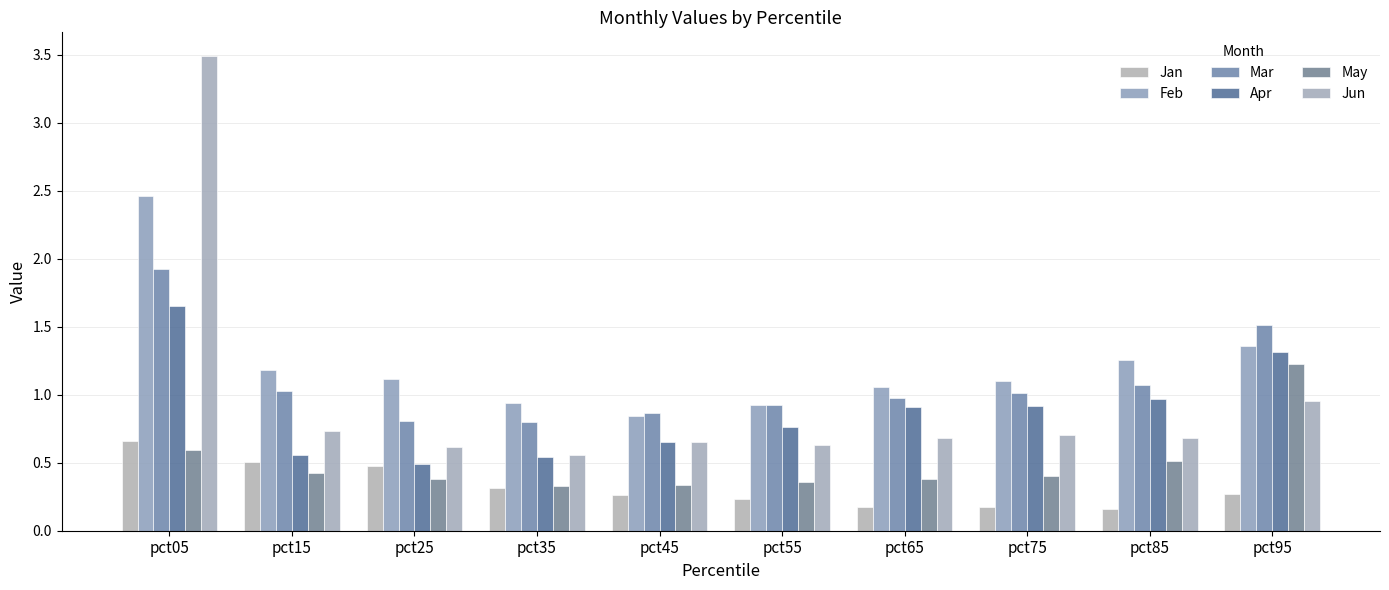

What is the highest value of the Mar series?

1.9